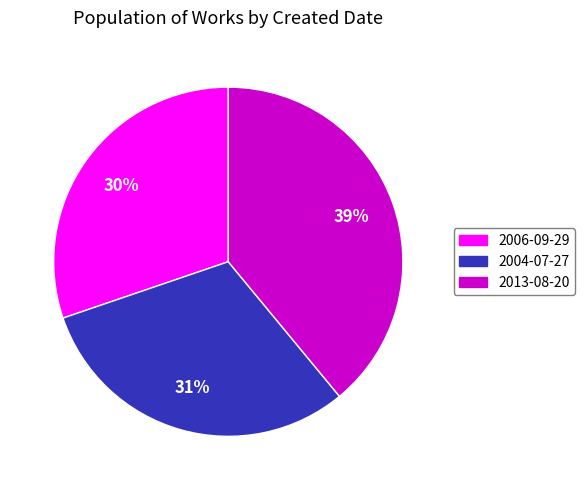

What is the smallest slice in the pie chart?

2006-09-29